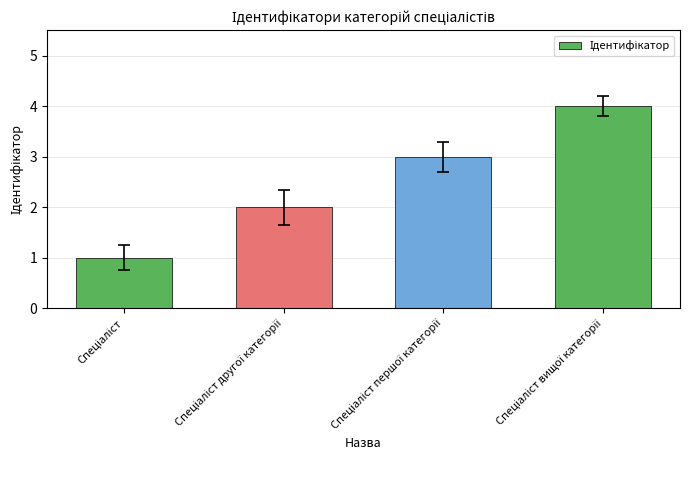

How many values are below 3?

2